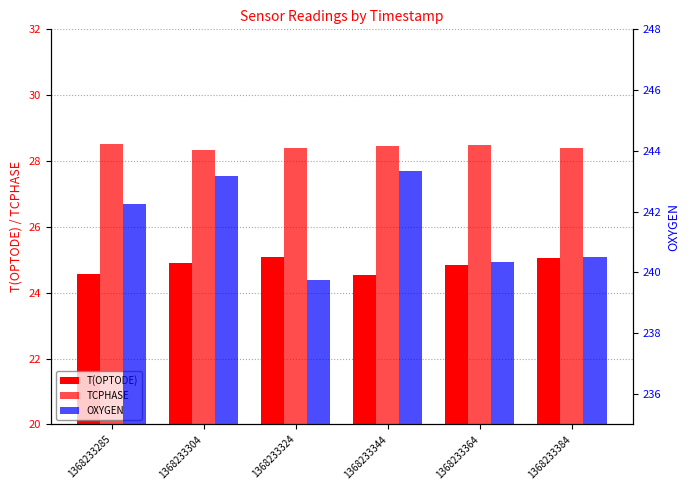

Count the TCPHASE values in the range 28 to 29.

6